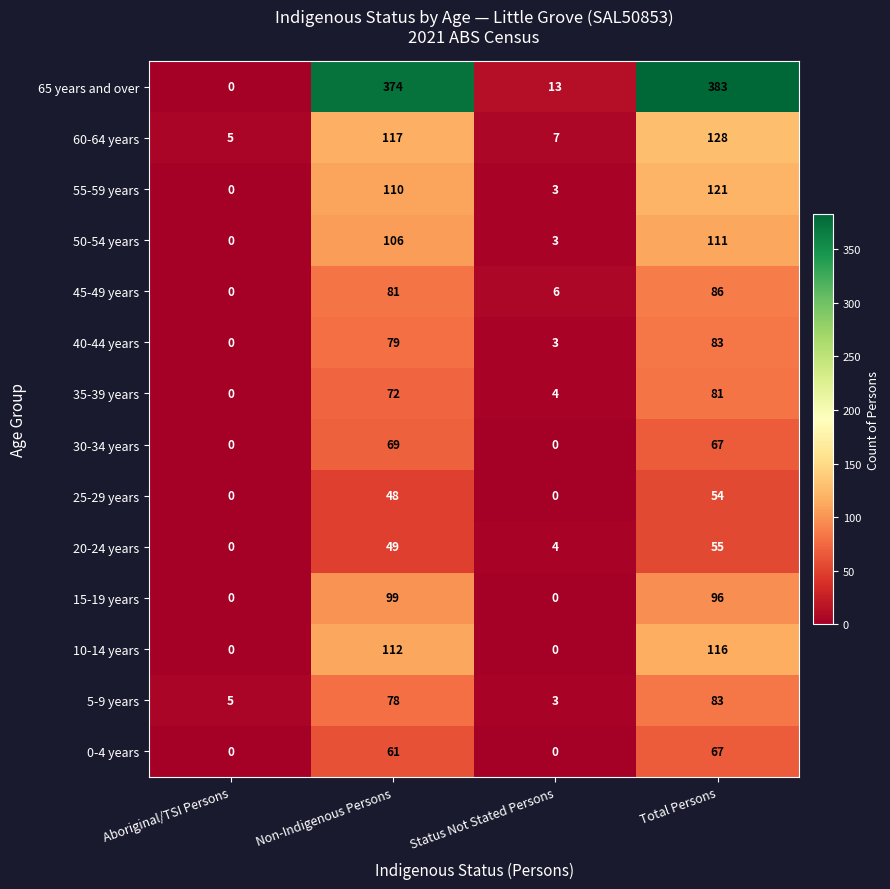

Is it true that 5-9 years equals 103 at Non-Indigenous Persons?

False